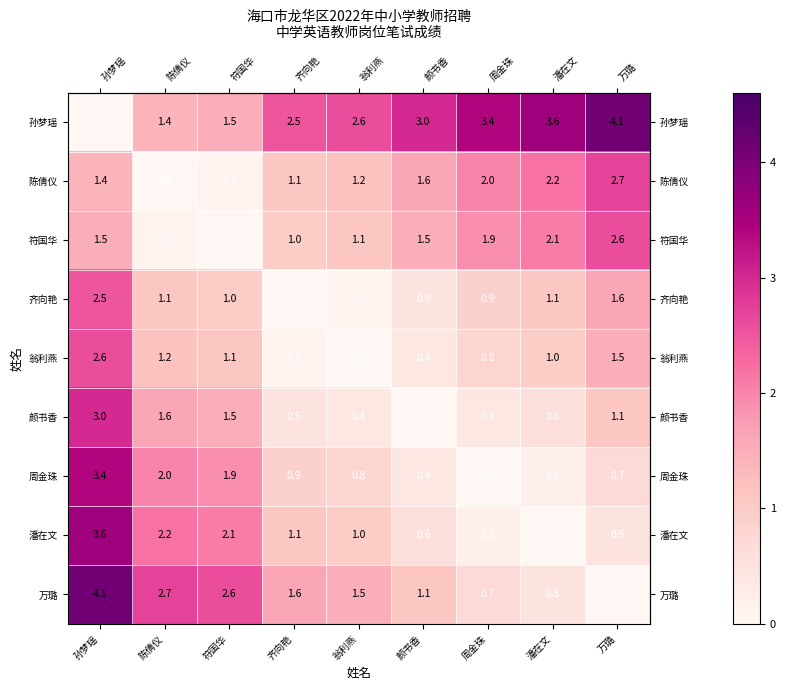

What is the maximum value shown in the chart?

4.1